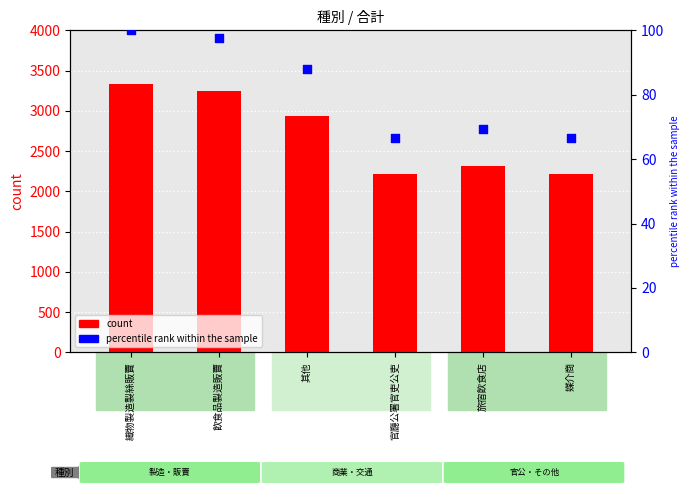

Which series has the largest Y range (max minus min)?

count